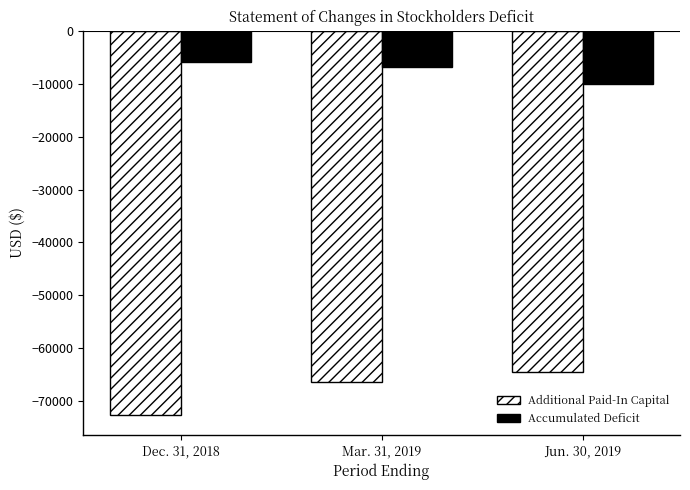

What is the value of the Accumulated Deficit bar at the 1st from the left?

-5855